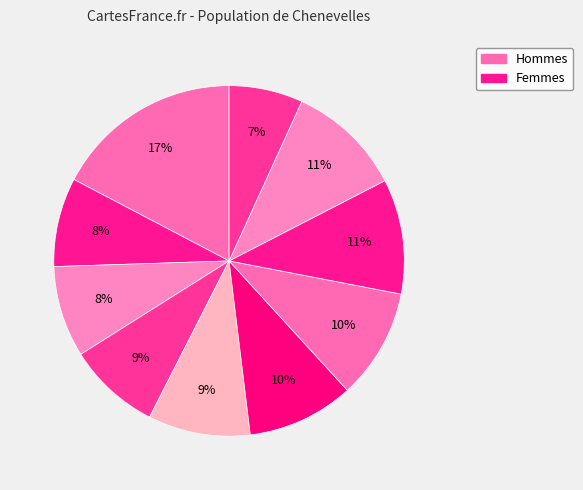

How many segments does this pie chart have?

10